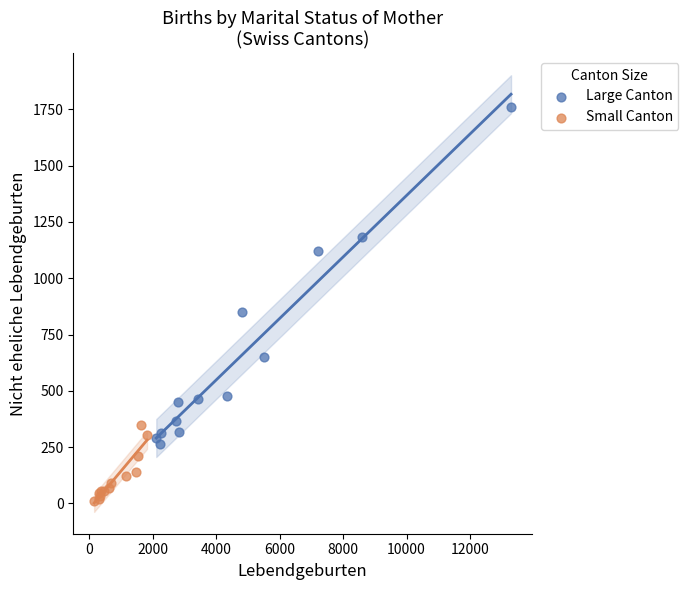

What are all the series names shown in the legend?

Large Canton, Small Canton